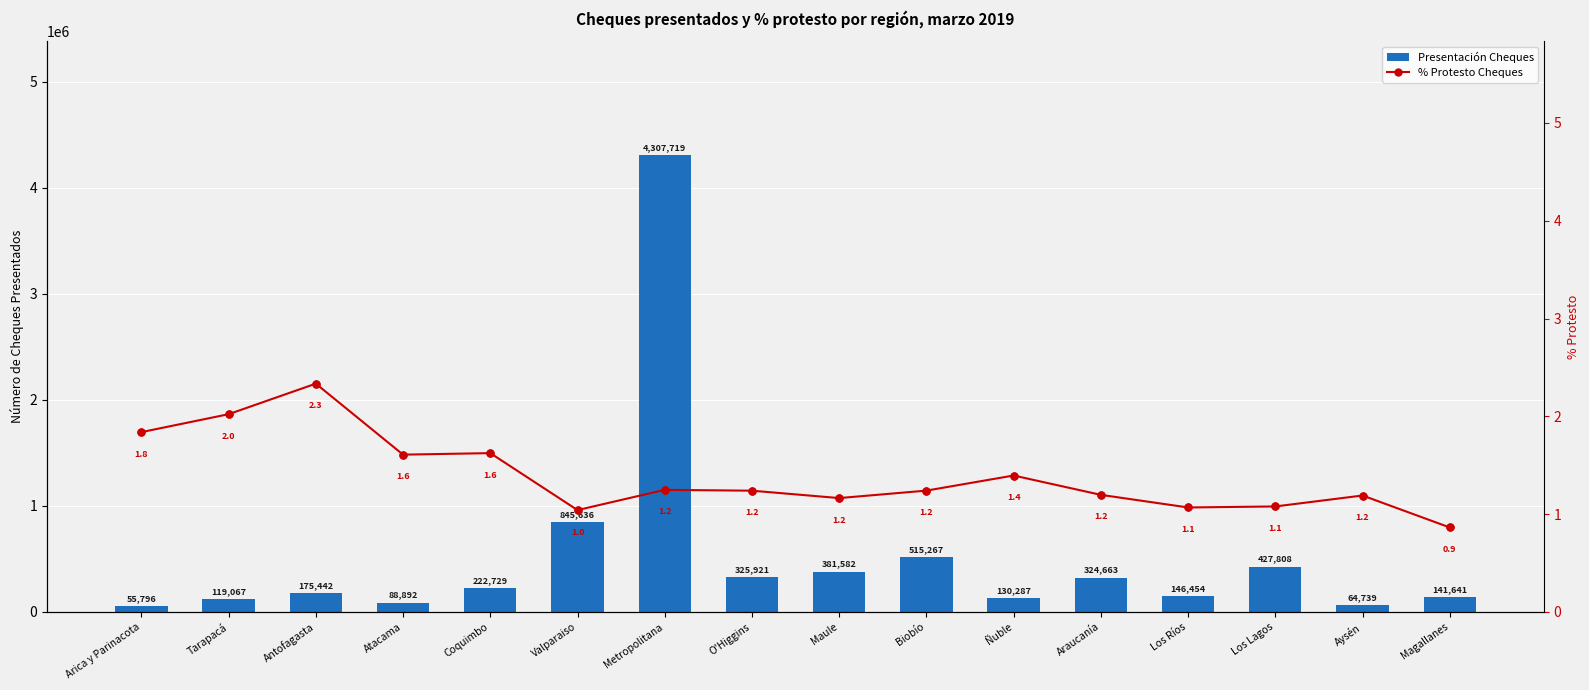

Which series reaches the minimum Y coordinate?

% Protesto Cheques